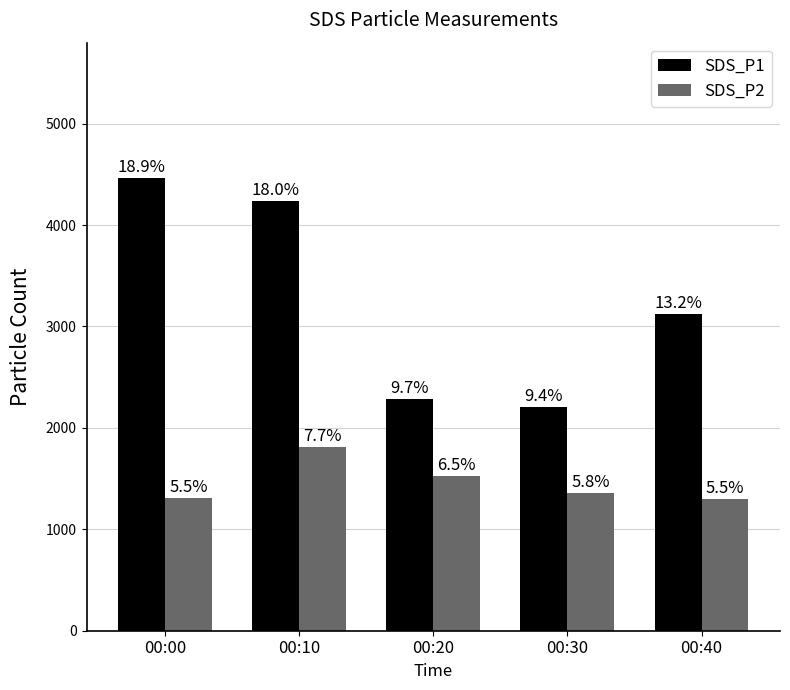

What is the minimum value for SDS_P1?

2210